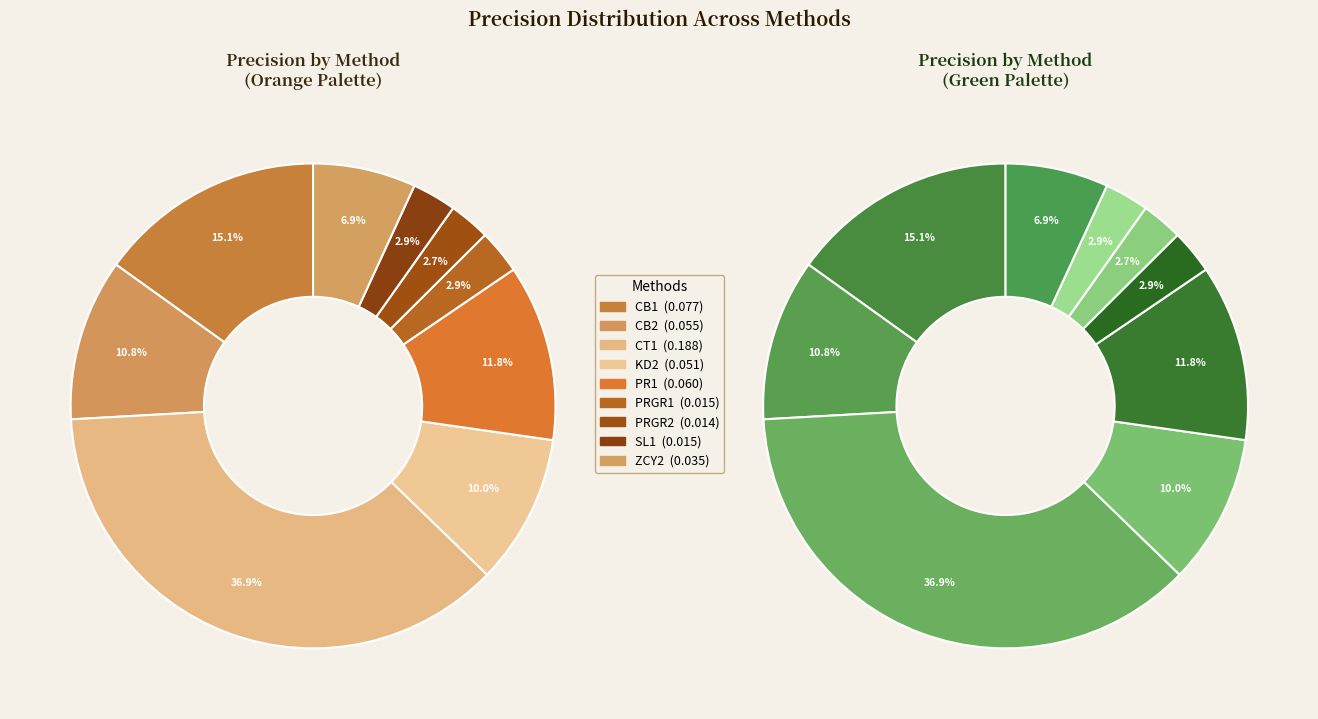

Does any single category account for the majority?

No